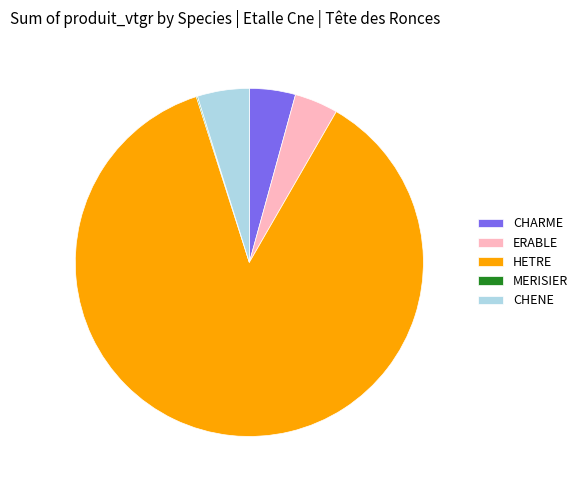

Which slice represents more than half of the pie?

HETRE